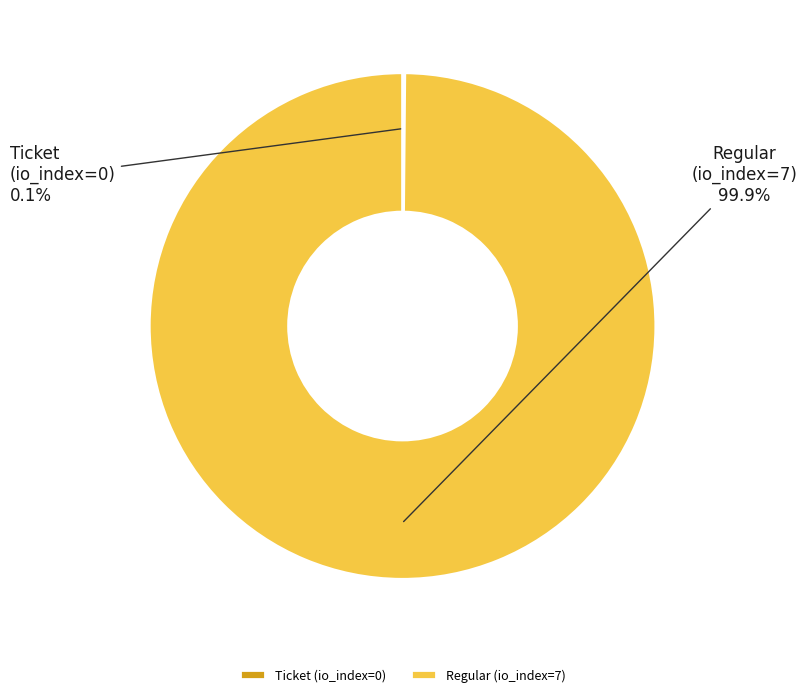

Which category has the biggest portion of the pie?

Regular (io_index=7)